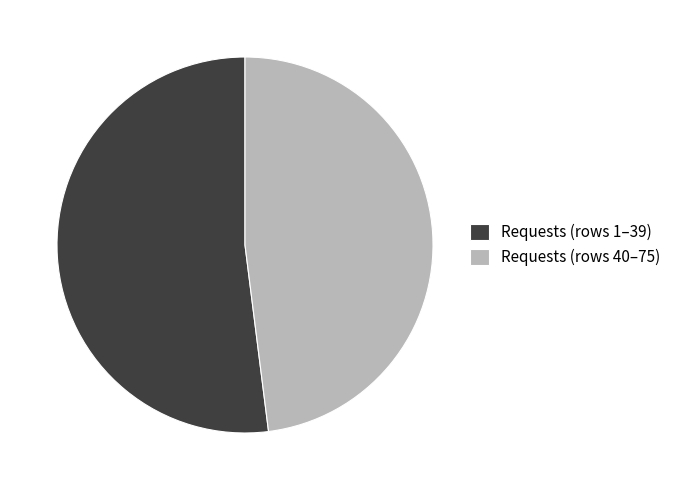

Rank the categories by value from highest to lowest.

Requests (rows 1–39), Requests (rows 40–75)